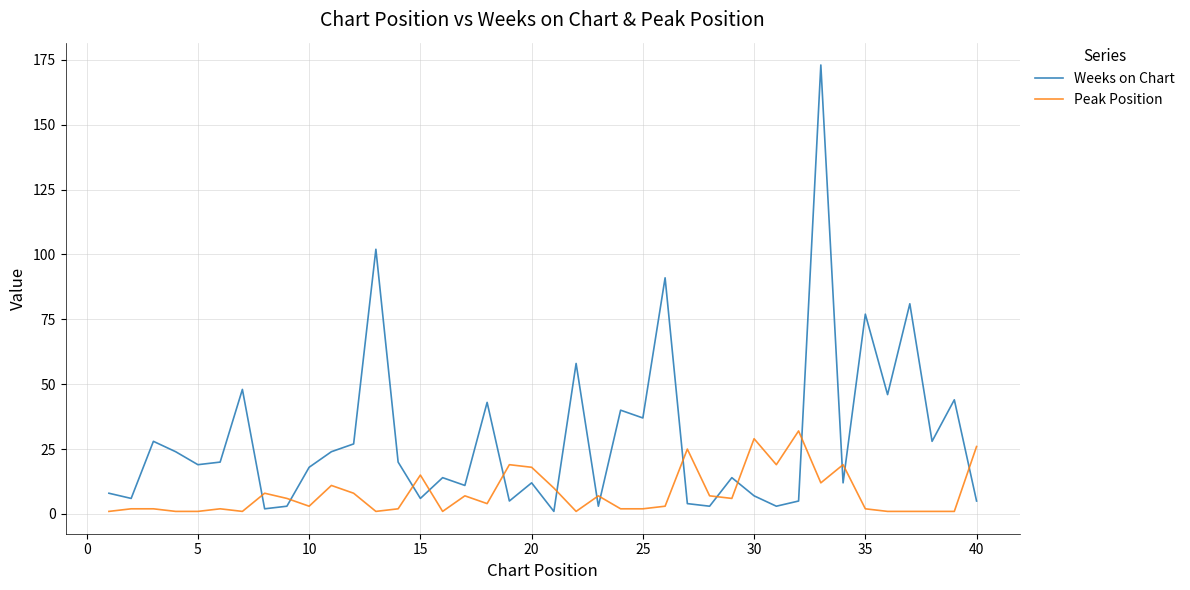

What are all the series names shown in the legend?

Weeks on Chart, Peak Position